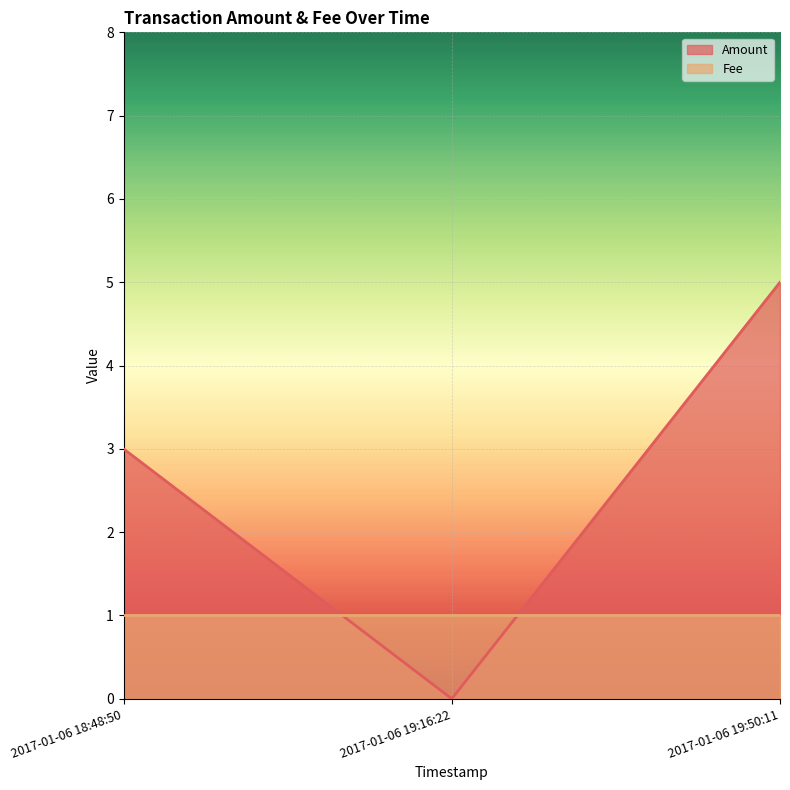

What is the label of the 1st point from the left?

2017-01-06 18:48:50